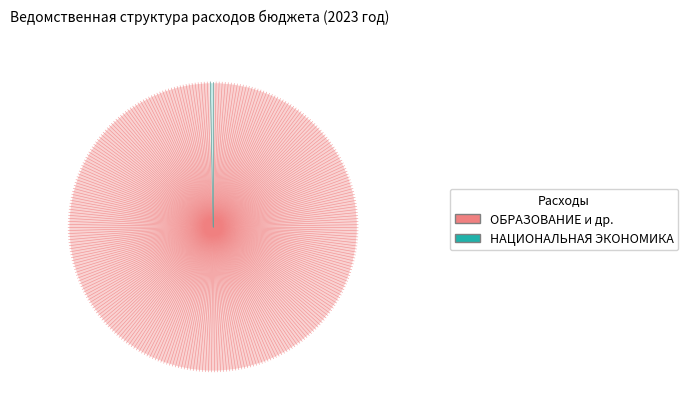

Is there any slice that represents more than half of the pie?

Yes